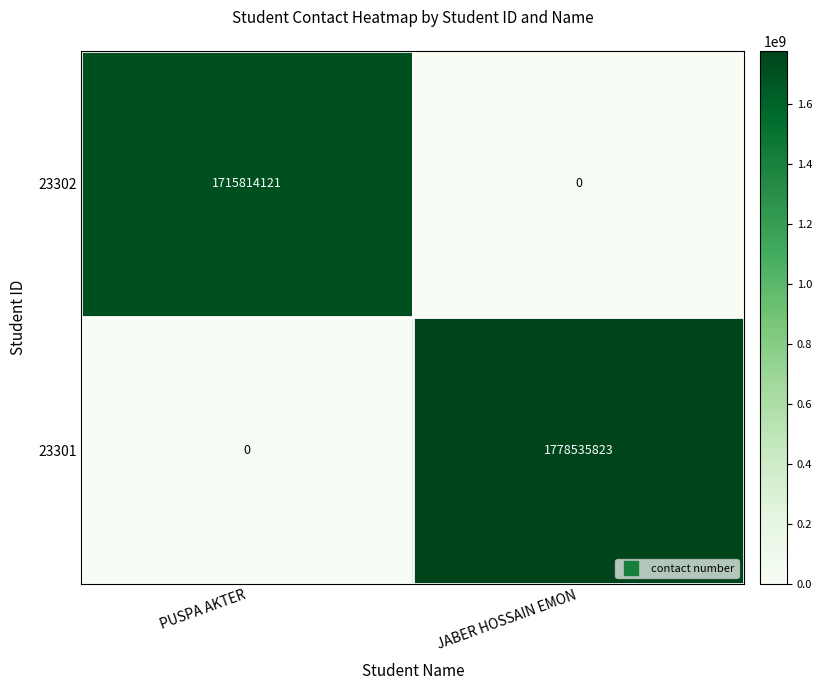

What is the sum of all 23302 values?

1715814121